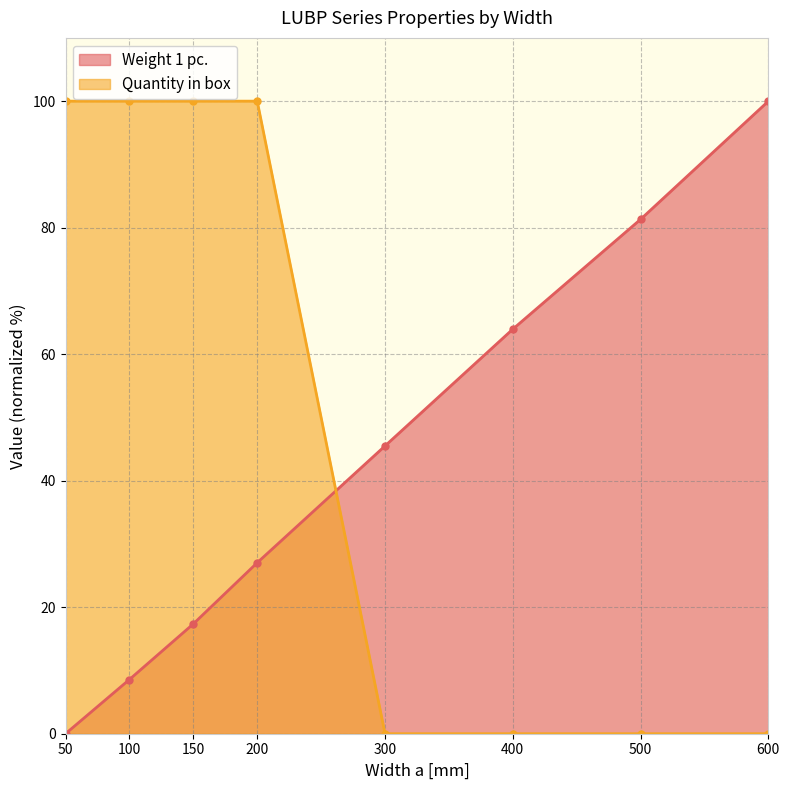

At which label is Quantity in box closest to 50?

50